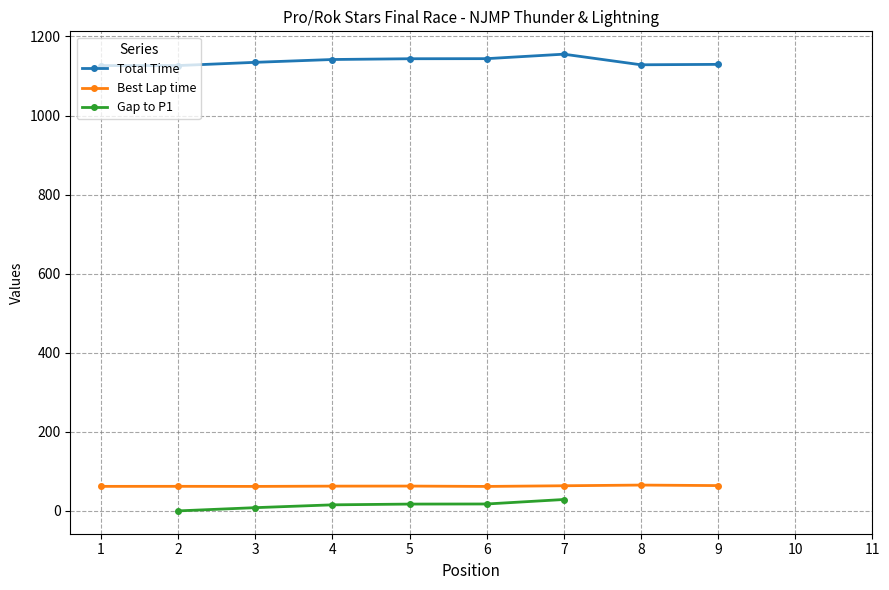

True or false: Gap to P1 has a value of 2.5 at 3.

False